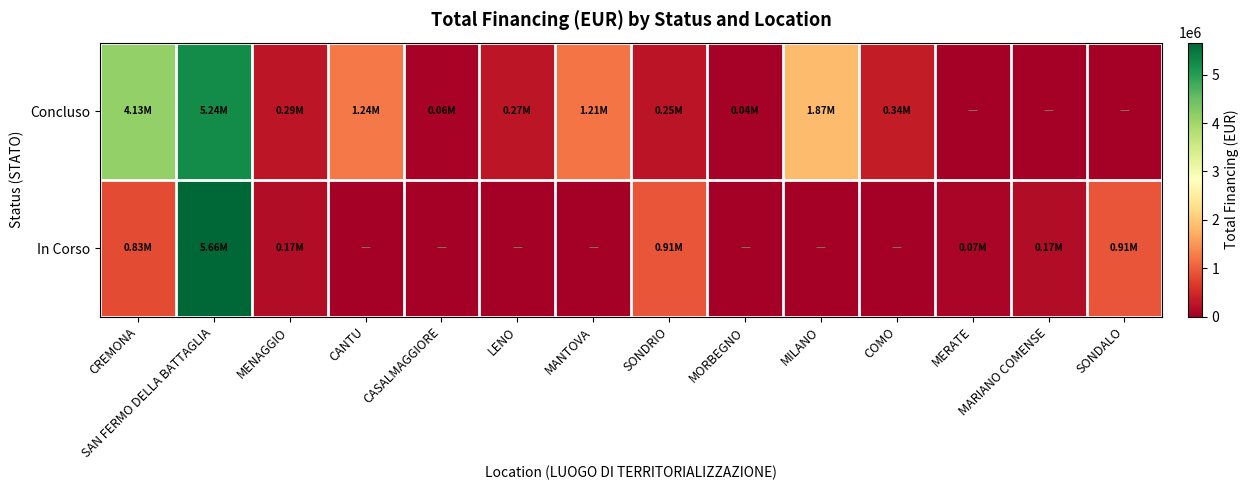

Reading left to right, what are all the values shown in this chart?

Concluso: CREMONA=4132595.6	SAN FERMO DELLA BATTAGLIA=5239015.0	MENAGGIO=286113.4	CANTU=1242450.0	CASALMAGGIORE=57564.0	LENO=269021.9	MANTOVA=1206048.8	SONDRIO=247700.0	MORBEGNO=36600.0	MILANO=1866366.7	COMO=344882.4	MERATE=0.0	MARIANO COMENSE=0.0	SONDALO=0.0
In Corso: CREMONA=833874.0	SAN FERMO DELLA BATTAGLIA=5662257.7	MENAGGIO=165553.7	CANTU=0.0	CASALMAGGIORE=0.0	LENO=0.0	MANTOVA=0.0	SONDRIO=914000.0	MORBEGNO=0.0	MILANO=0.0	COMO=0.0	MERATE=75000.0	MARIANO COMENSE=165553.7	SONDALO=914000.0